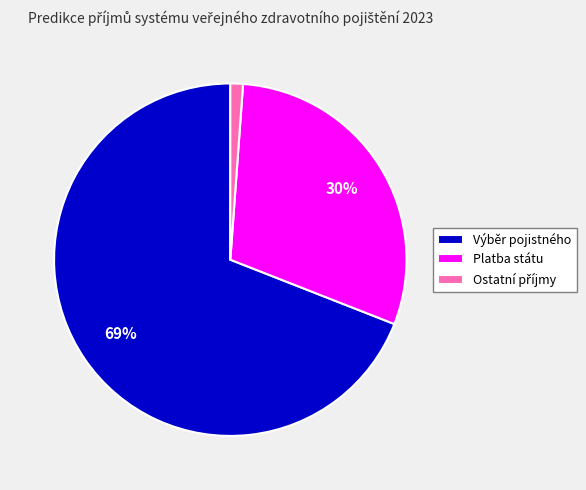

Which category has the biggest portion of the pie?

Výběr pojistného